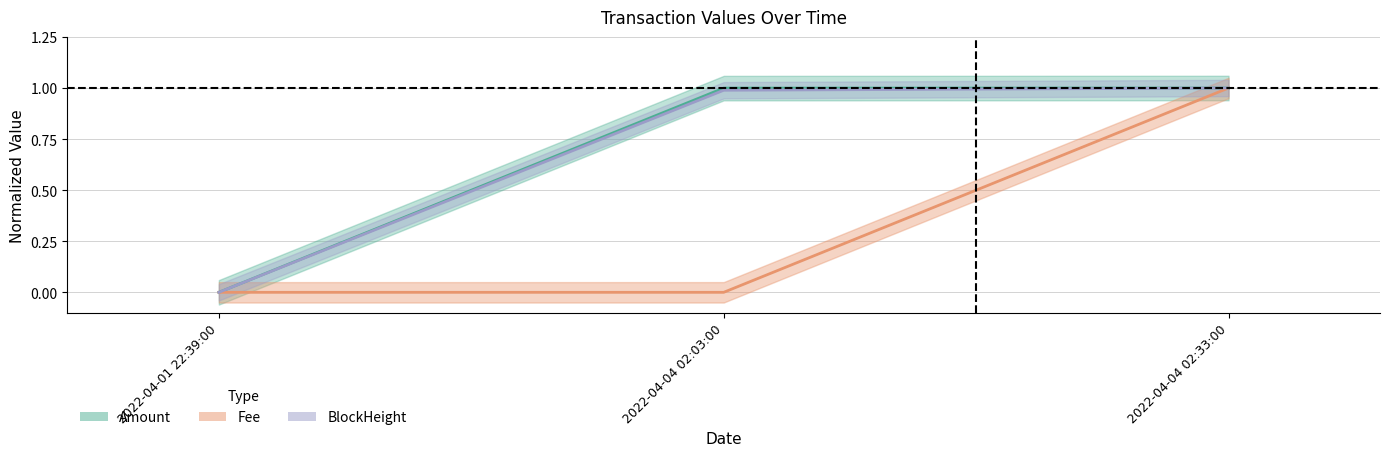

Between 2022-04-04 02:33:00 and 2022-04-01 22:39:00, which is larger?

2022-04-04 02:33:00